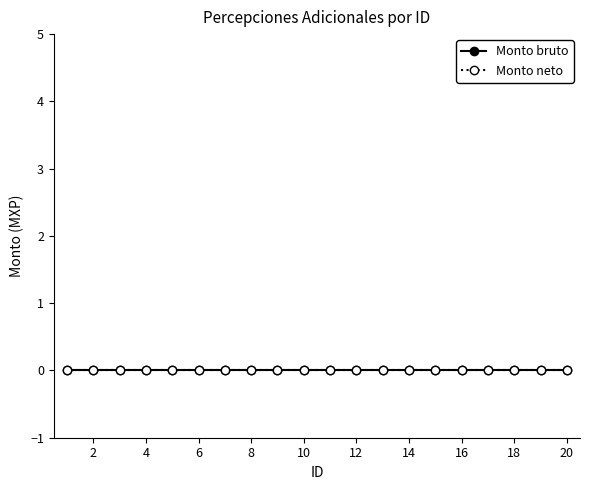

The Monto bruto series shows 0 at 11. True or false?

True